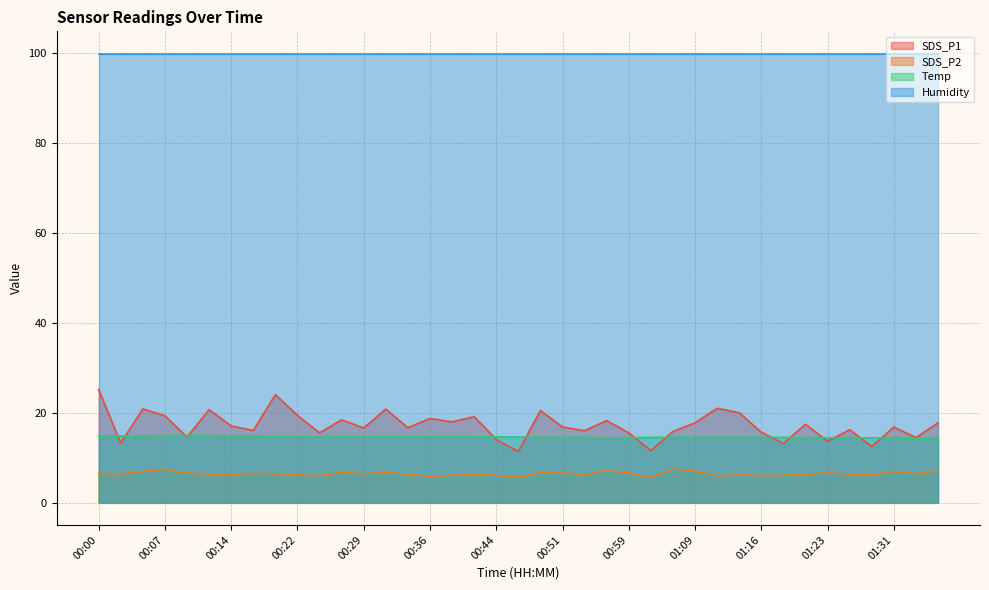

Which series has the largest total across all categories?

Humidity